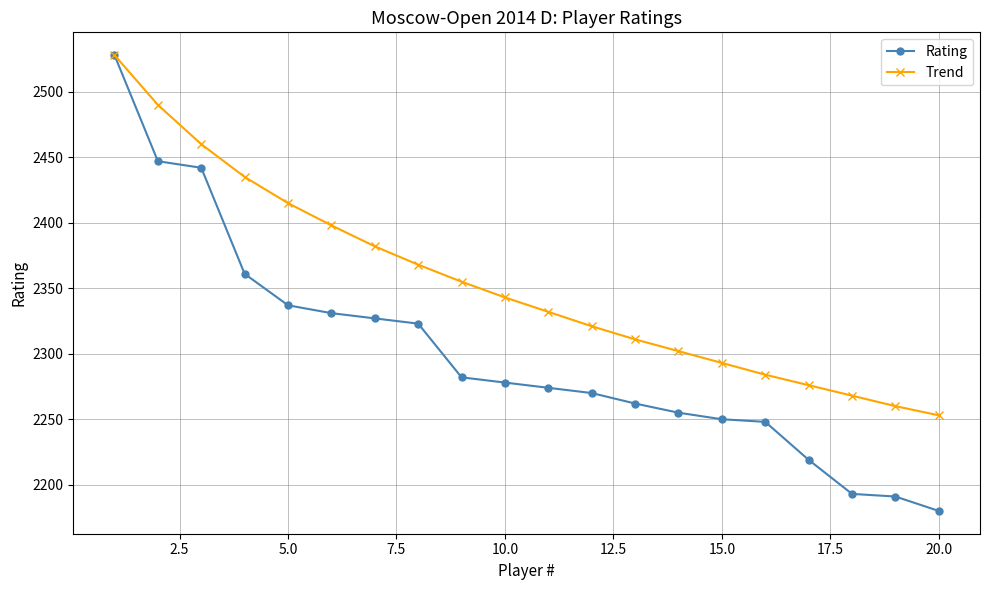

What is the highest value of the Trend series?

2528